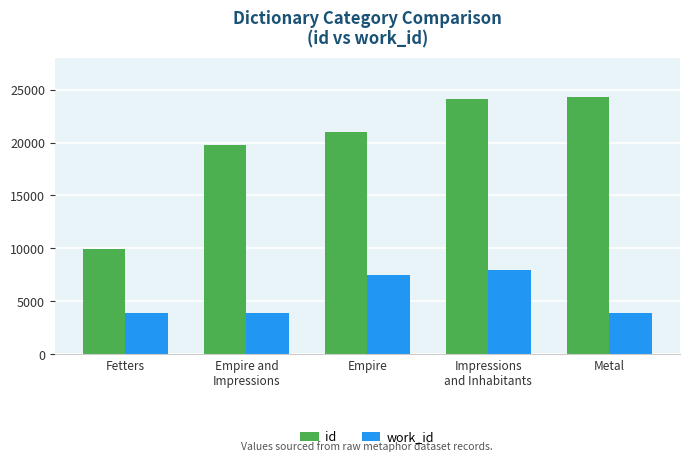

At which category is the sum across all series the highest?

Impressions
and Inhabitants